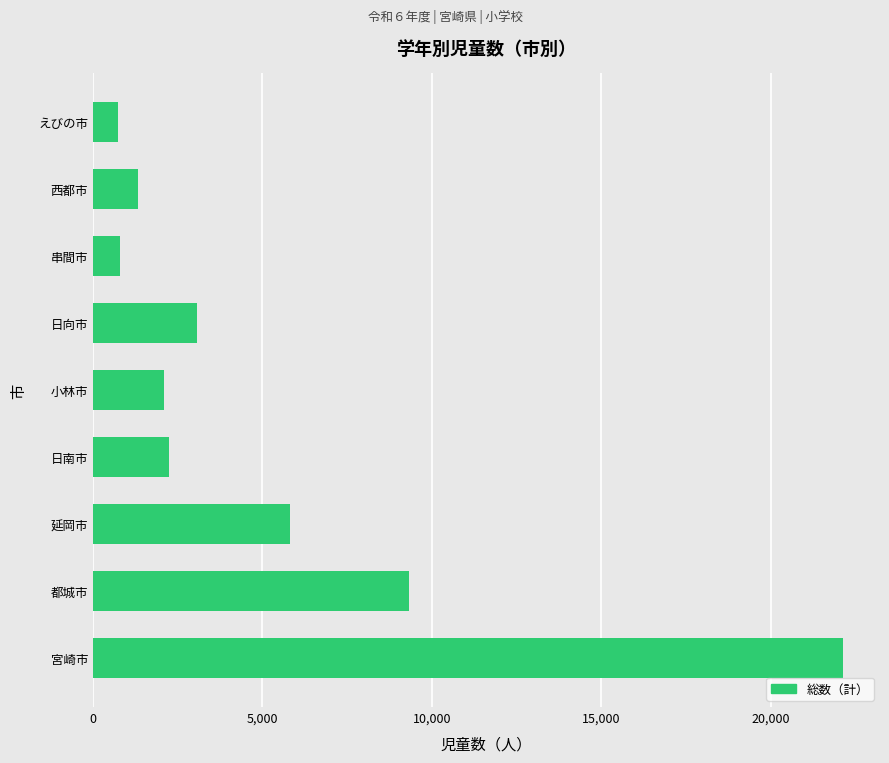

Read the value at 日向市.

3074